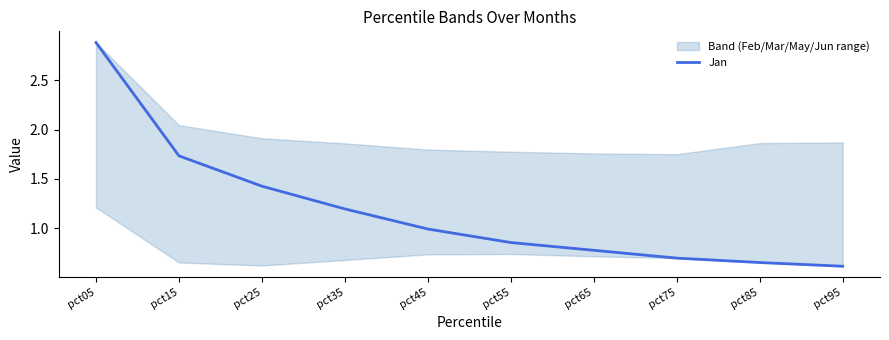

What is the value of the 8th point from the left?

0.7